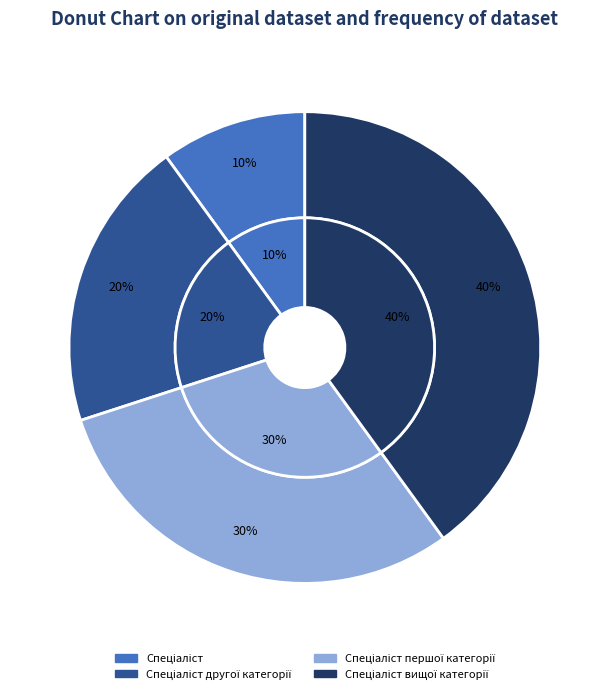

To the nearest percent, what percentage of the pie is Спеціаліст другої категорії?

20%